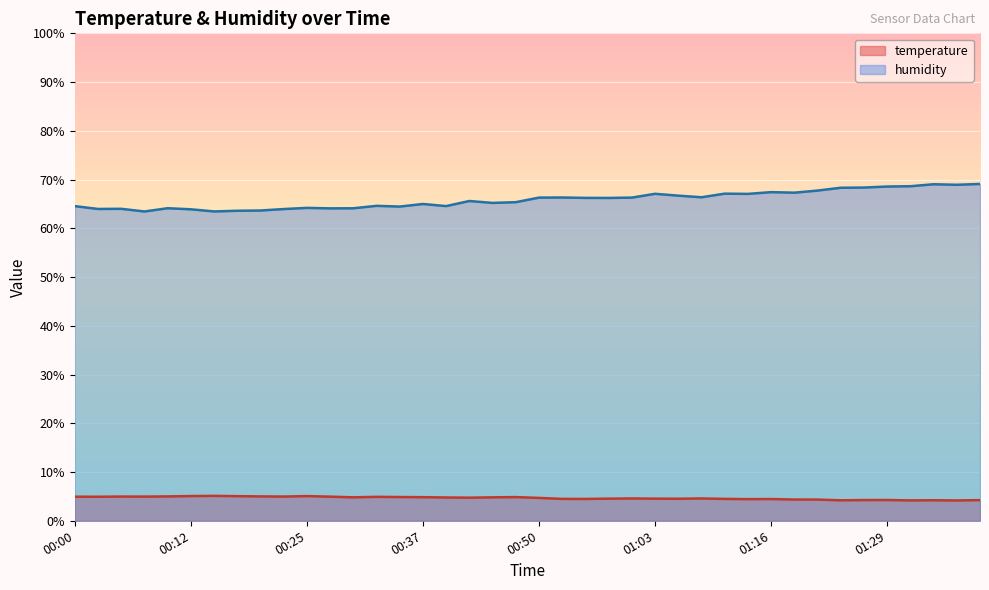

What is the label of the 36th point from the left?

01:29